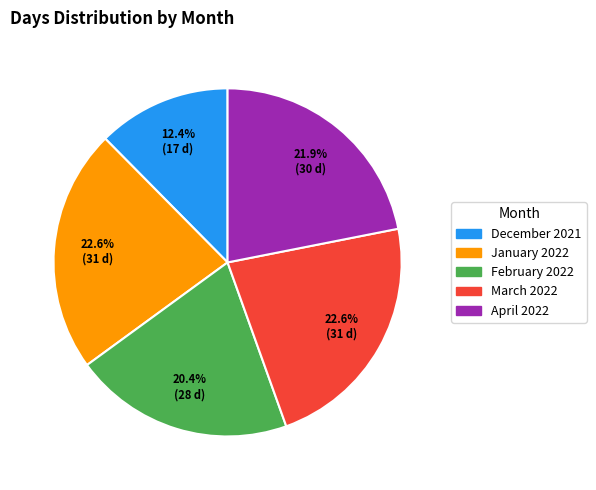

How much of the chart is everything except December 2021?

87.6%